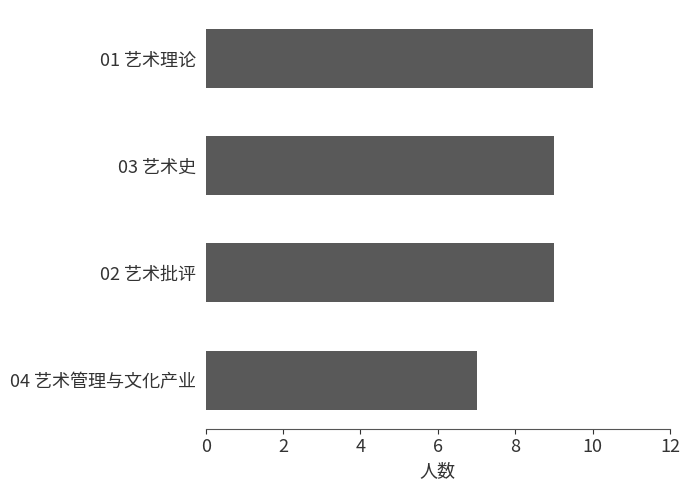

What is the difference between the maximum and minimum values?

3